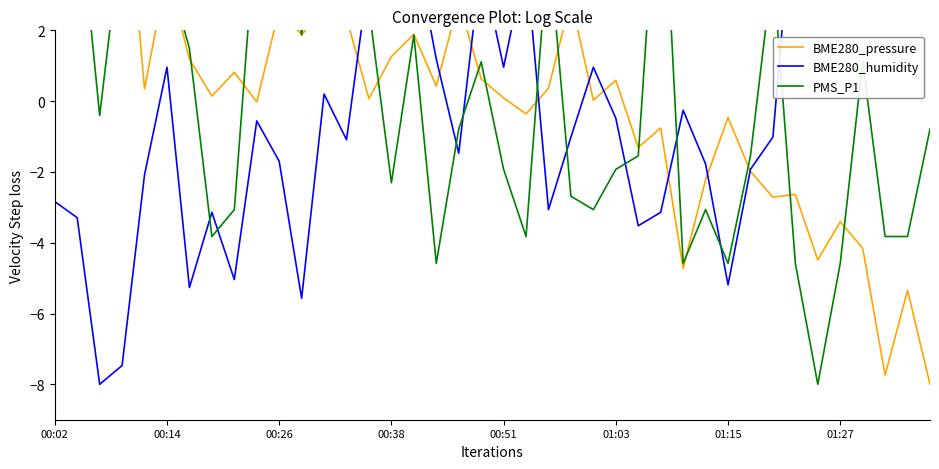

What is the spread (max minus min) of values at 00:02?

7.5